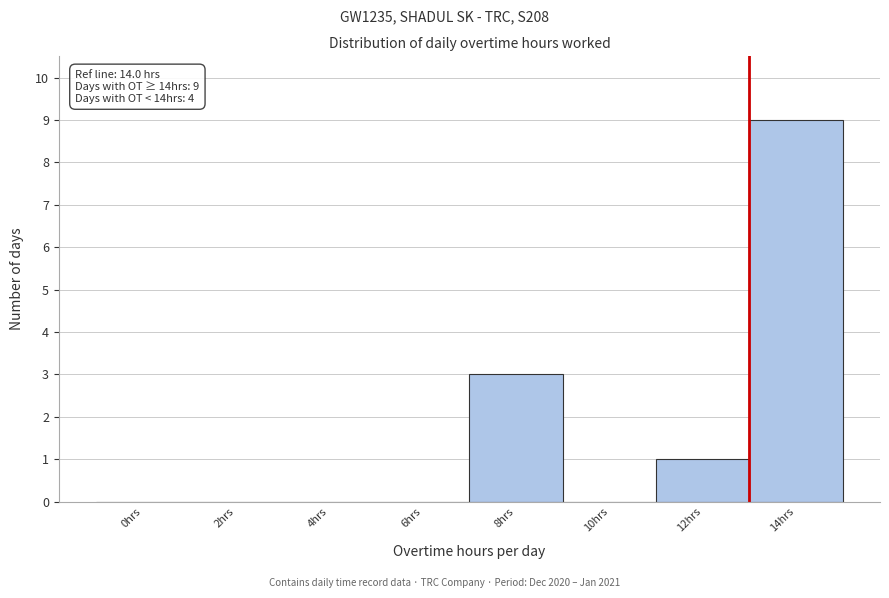

Reading right to left, transcribe all the data shown in this chart.

14hrs=9	12hrs=1	10hrs=0	8hrs=3	6hrs=0	4hrs=0	2hrs=0	0hrs=0